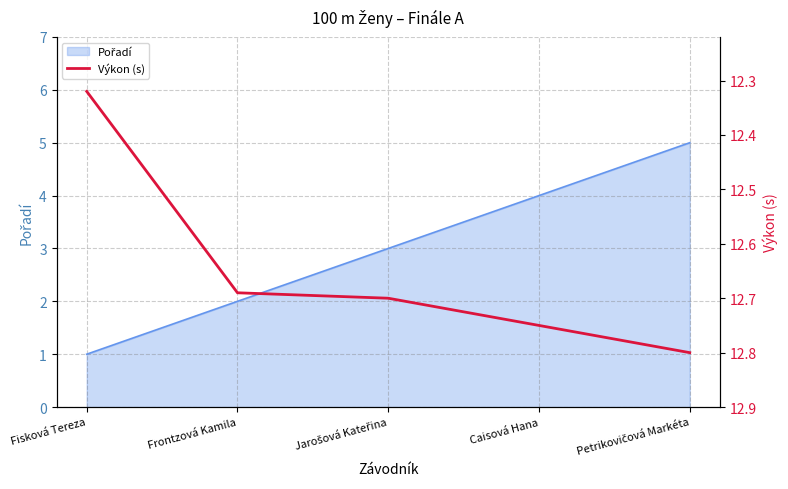

What position from the left is Petrikovičová Markéta?

5